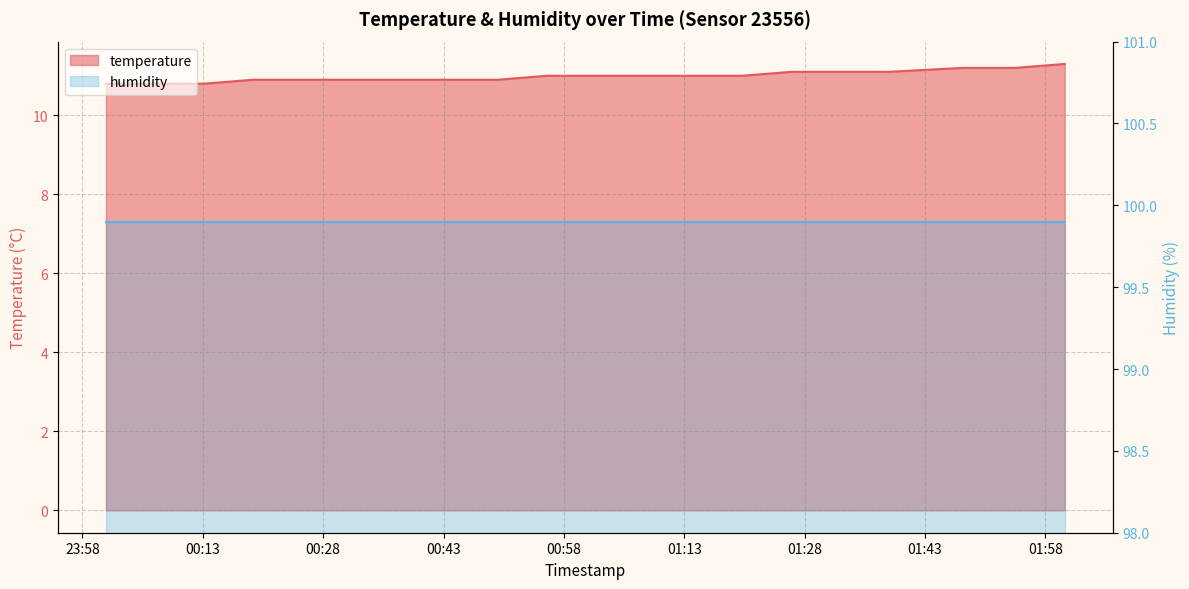

Where is the data nearest to the value 11?

2023-03-23T00:55:48